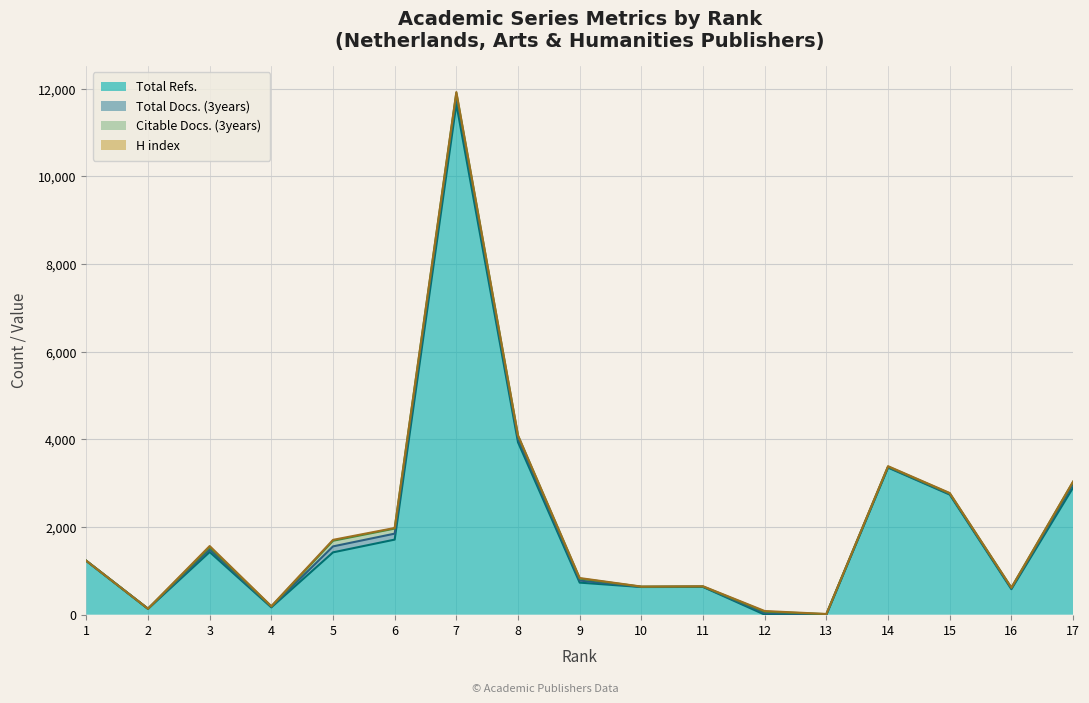

Which series has the largest total across all categories?

Total Refs.